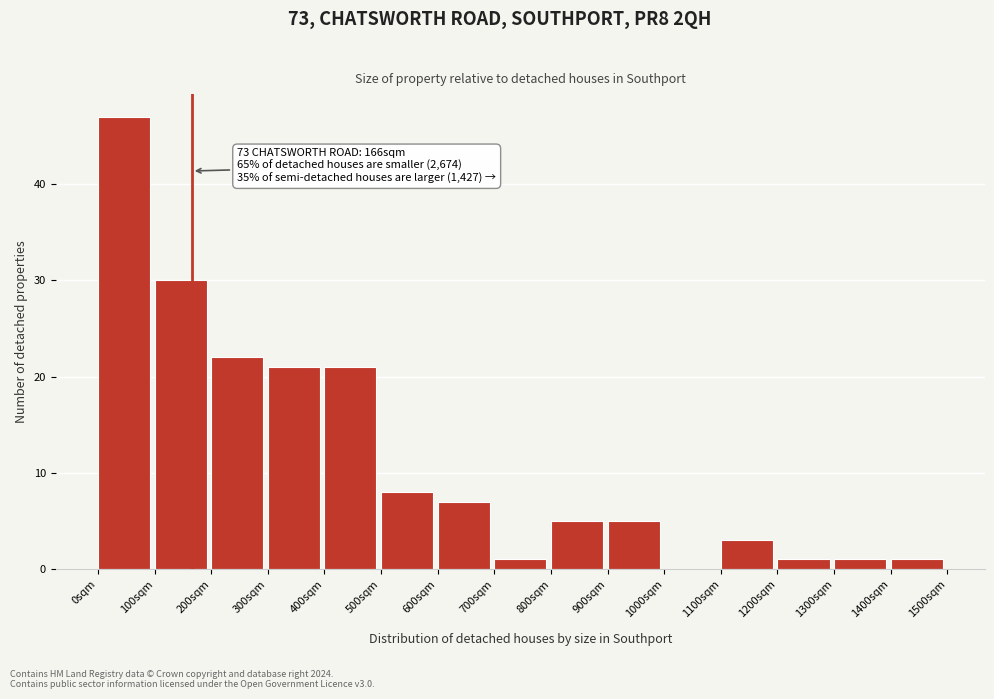

Over which range of the x-axis is the bar tallest?

0 to 100